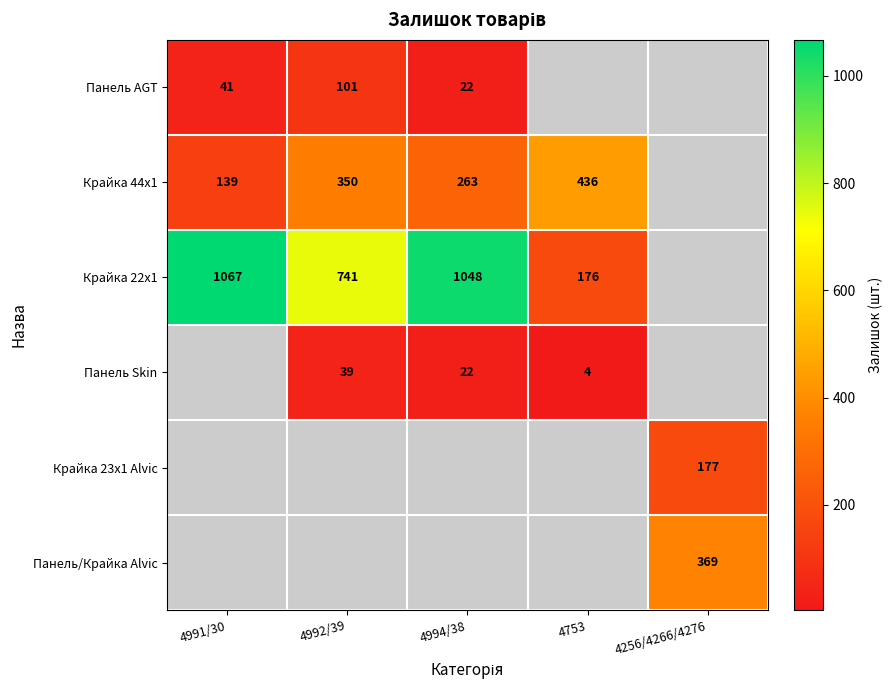

True or false: Крайка 44x1 has a value of 53 at 4994/38.

False